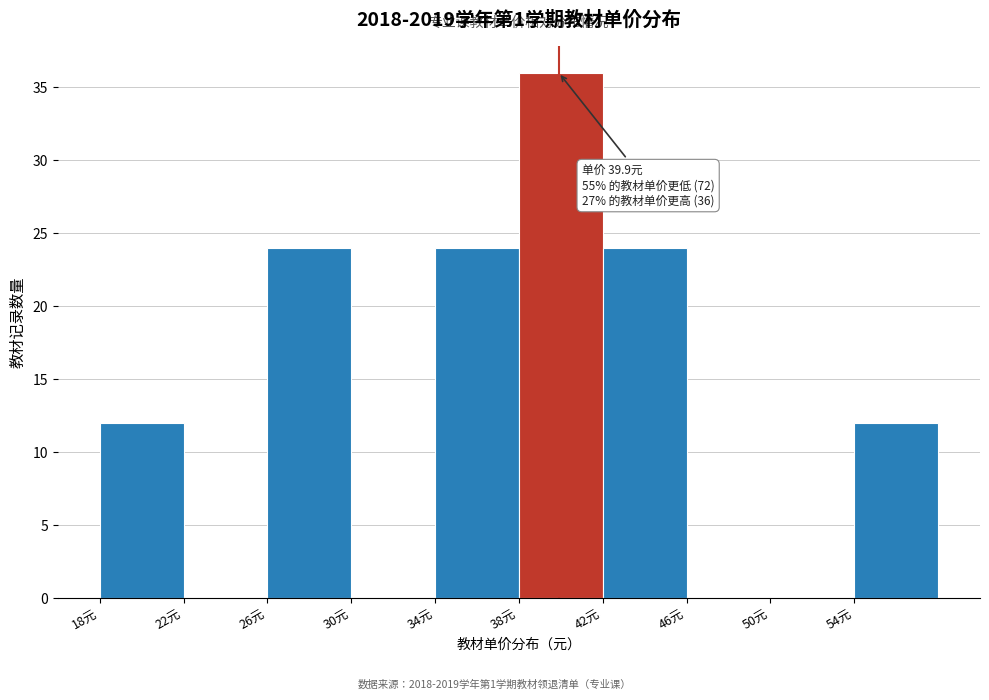

Which range on the x-axis has the tallest bar?

38 to 42